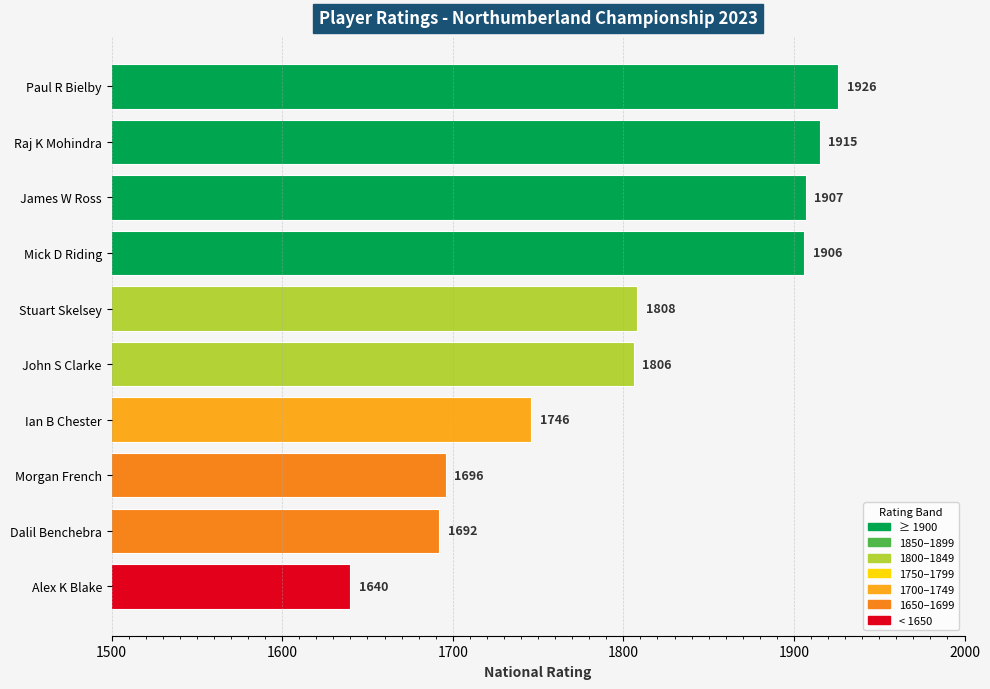

What is the sum of all values?

18042